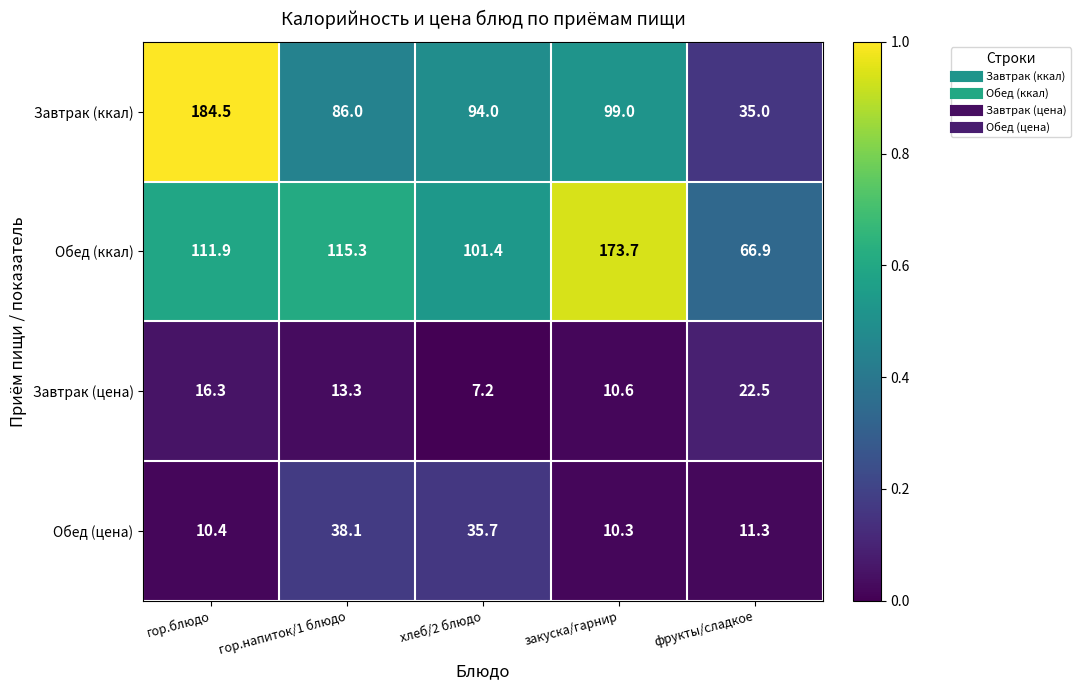

What is the total value across all series at хлеб/2 блюдо?

238.3